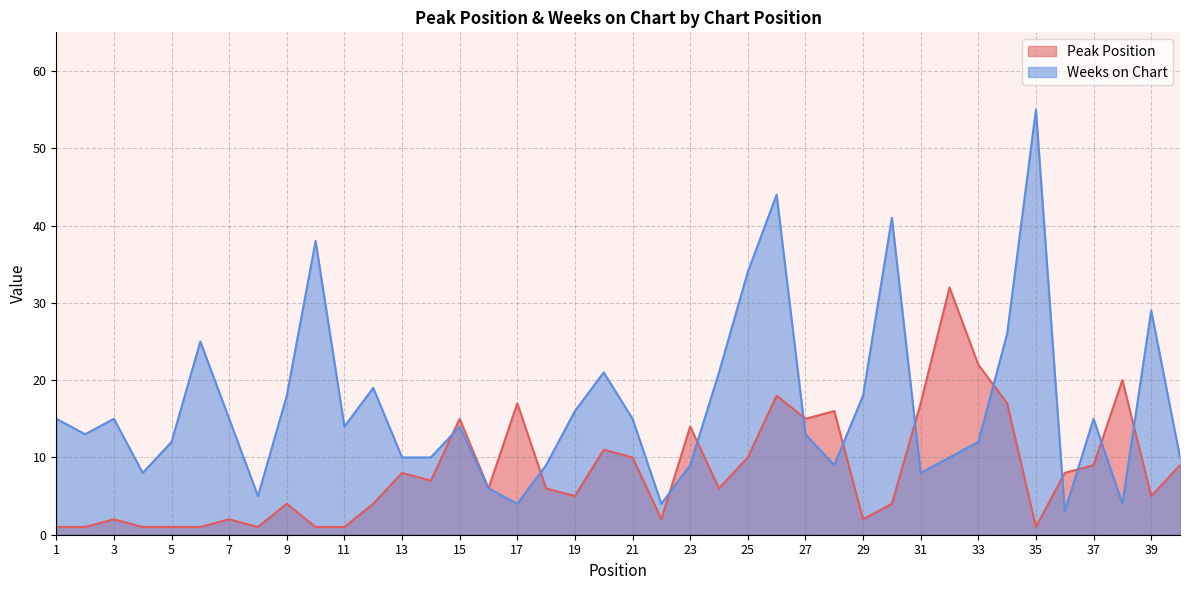

What is the difference between the maximum and second lowest values in the Peak Position series?

31